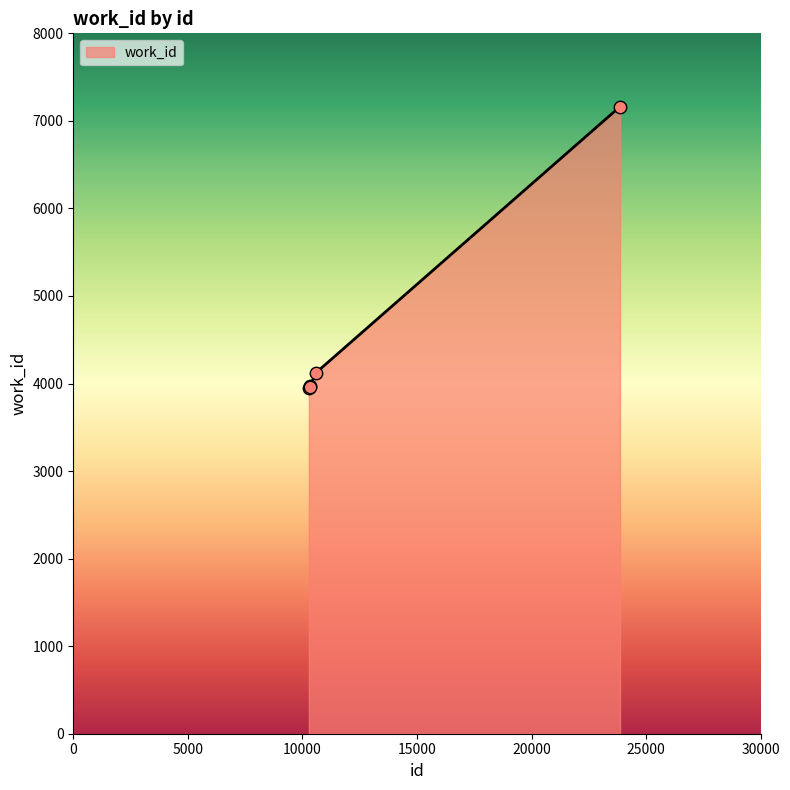

What is the minimum value shown in the chart?

3954